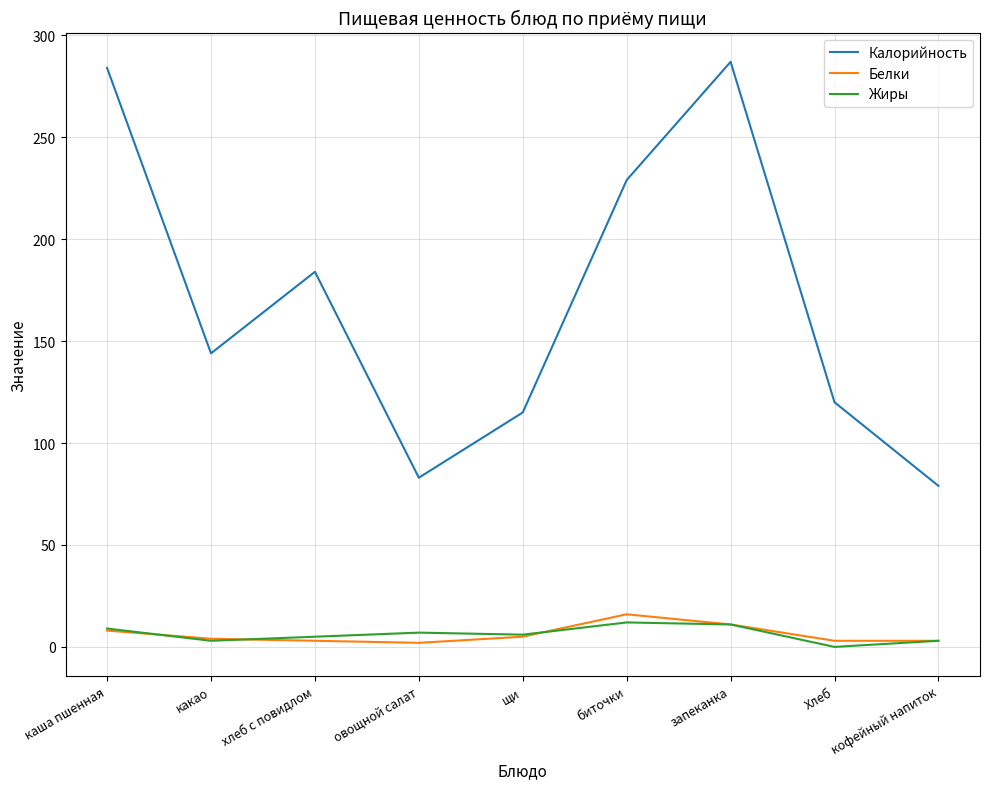

What is the difference between the second highest and second lowest values in the Белки series?

8